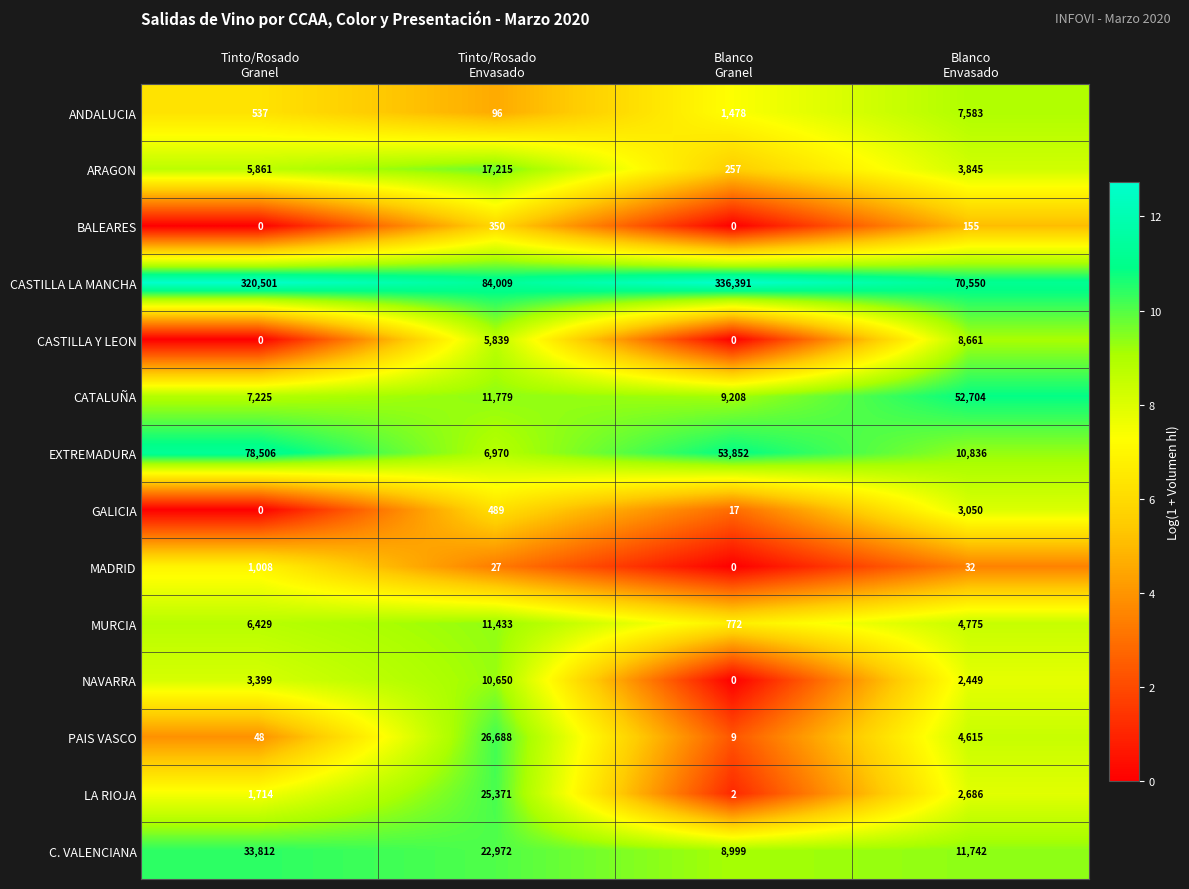

Count the CASTILLA Y LEON values in the range 0 to 8661.

4